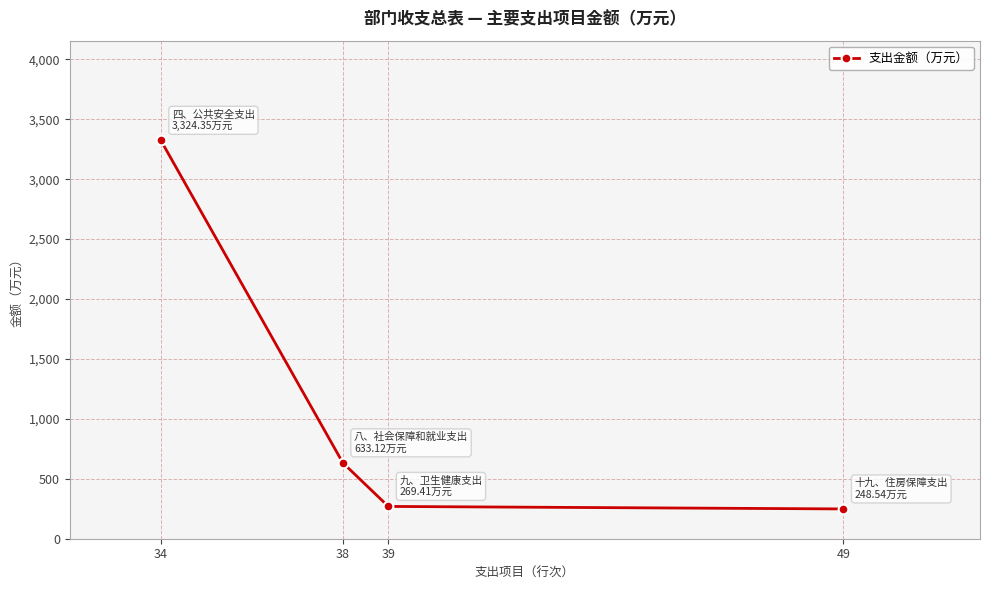

Is it true that the value at 34 is 5129.9?

False